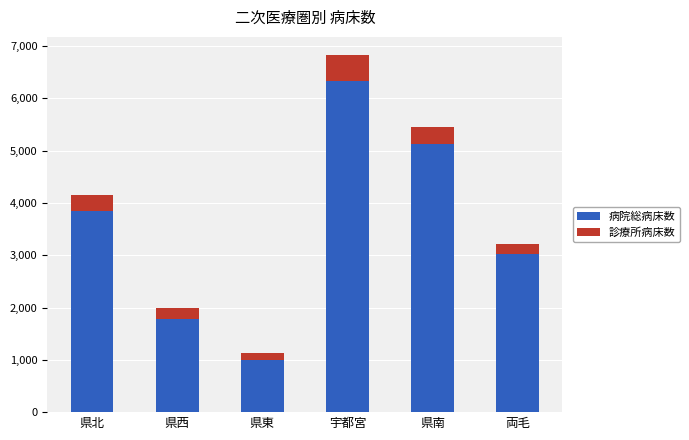

The value of 病院総病床数 at 県南 is 1820. True or false?

False